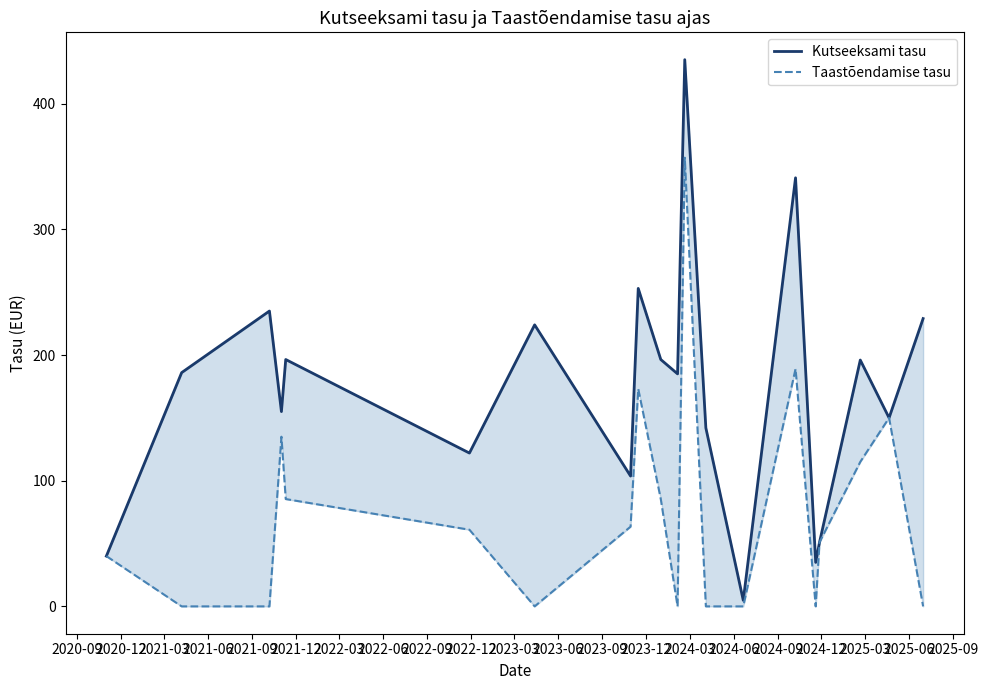

Does the chart have visible grid lines?

No